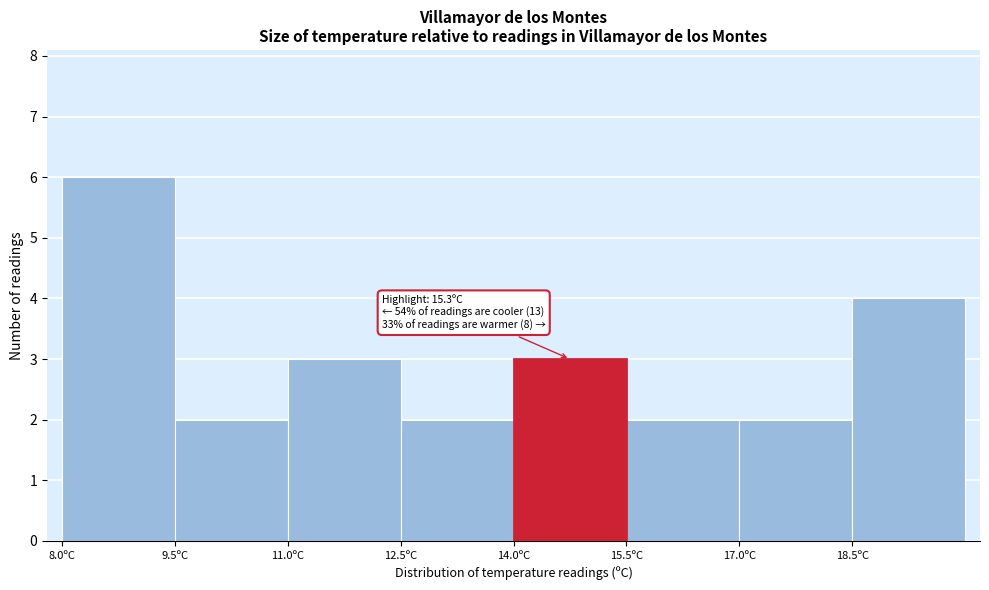

Over which range of the x-axis is the bar tallest?

8.0 to 9.5